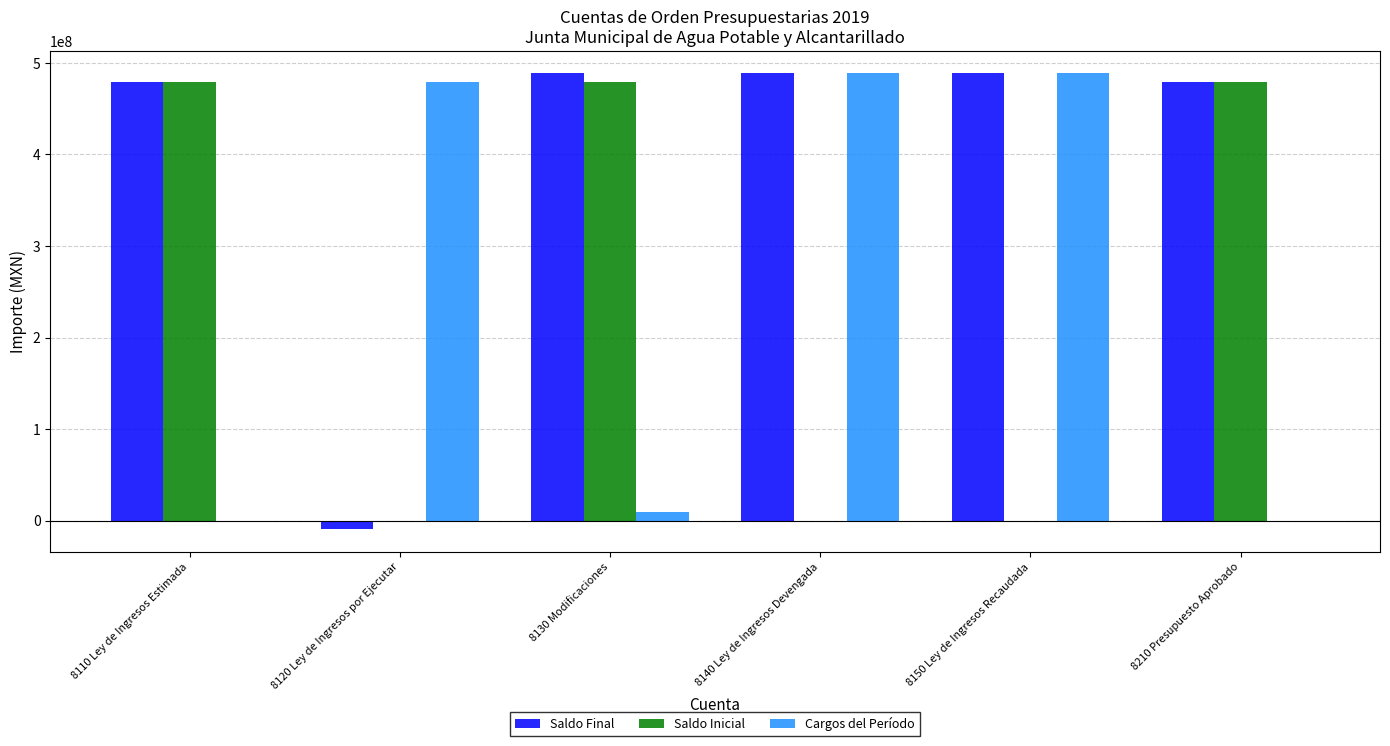

What is the maximum value shown in the chart?

488657136.1